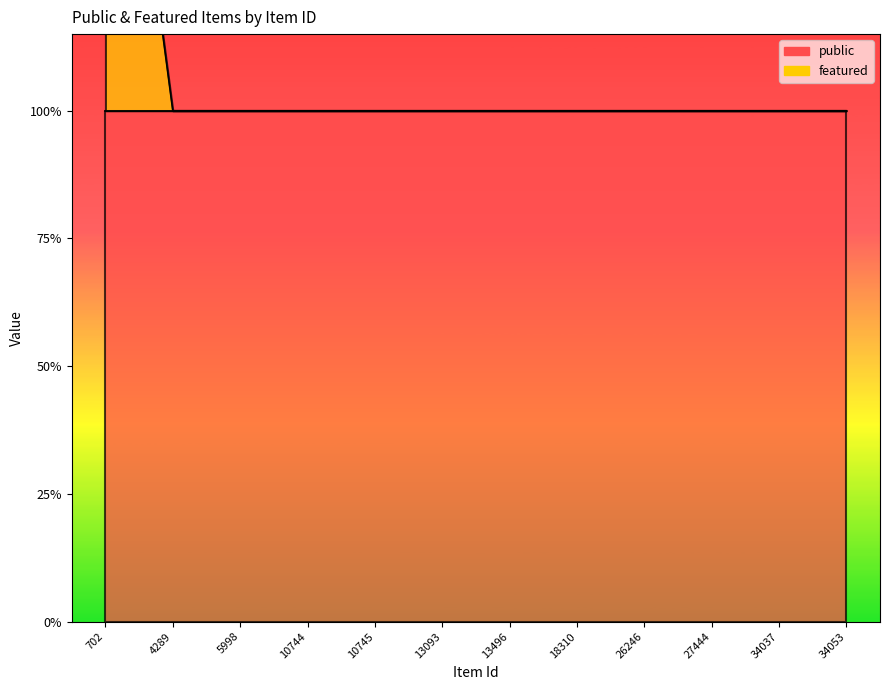

Reading left to right, what are all the values shown in this chart?

702=2	4289=1	5998=1	10744=1	10745=1	13093=1	13496=1	18310=1	26246=1	27444=1	34037=1	34053=1